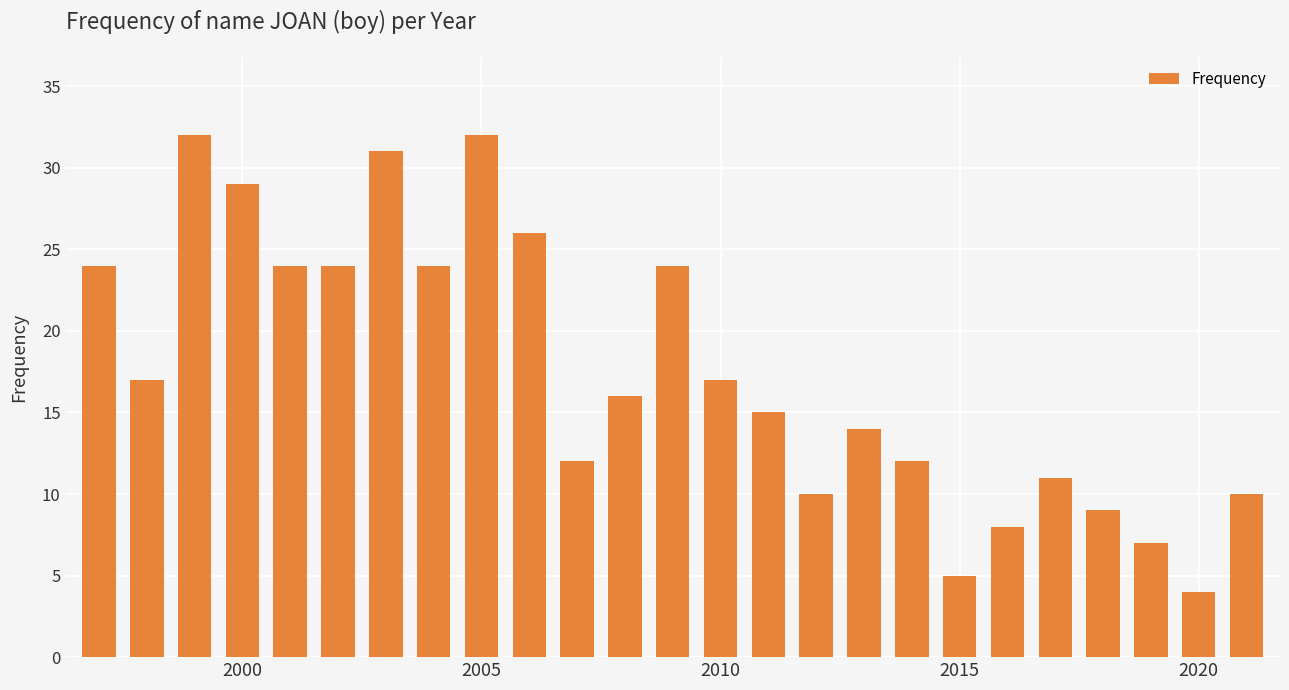

What is the difference between the second highest and second lowest values?

27